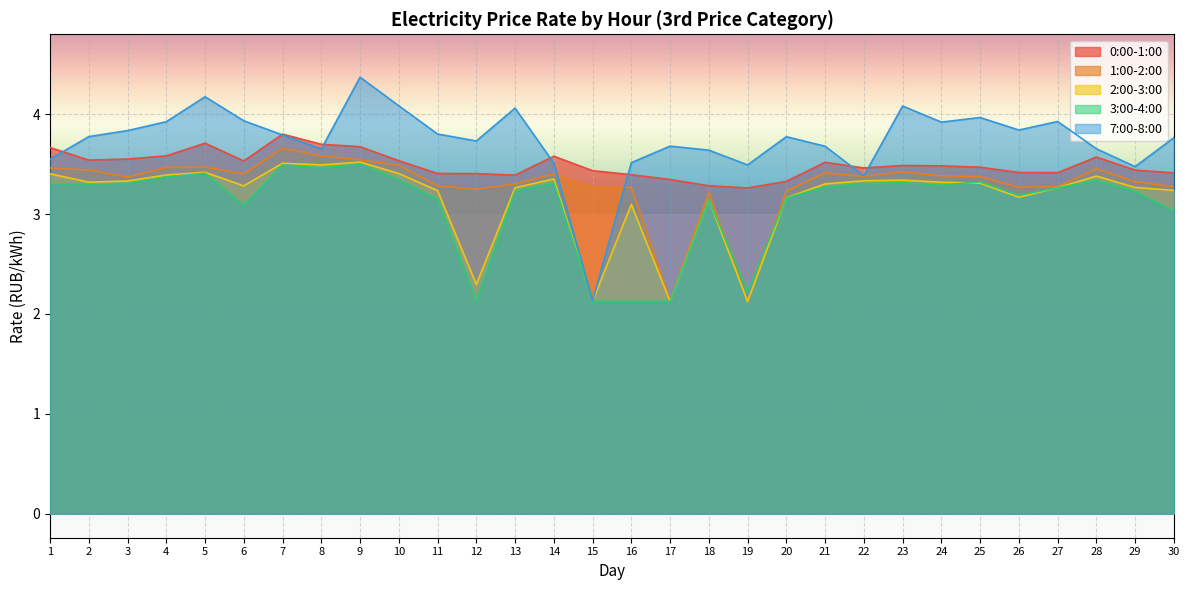

How many 1:00-2:00 values are between 3 and 4?

28